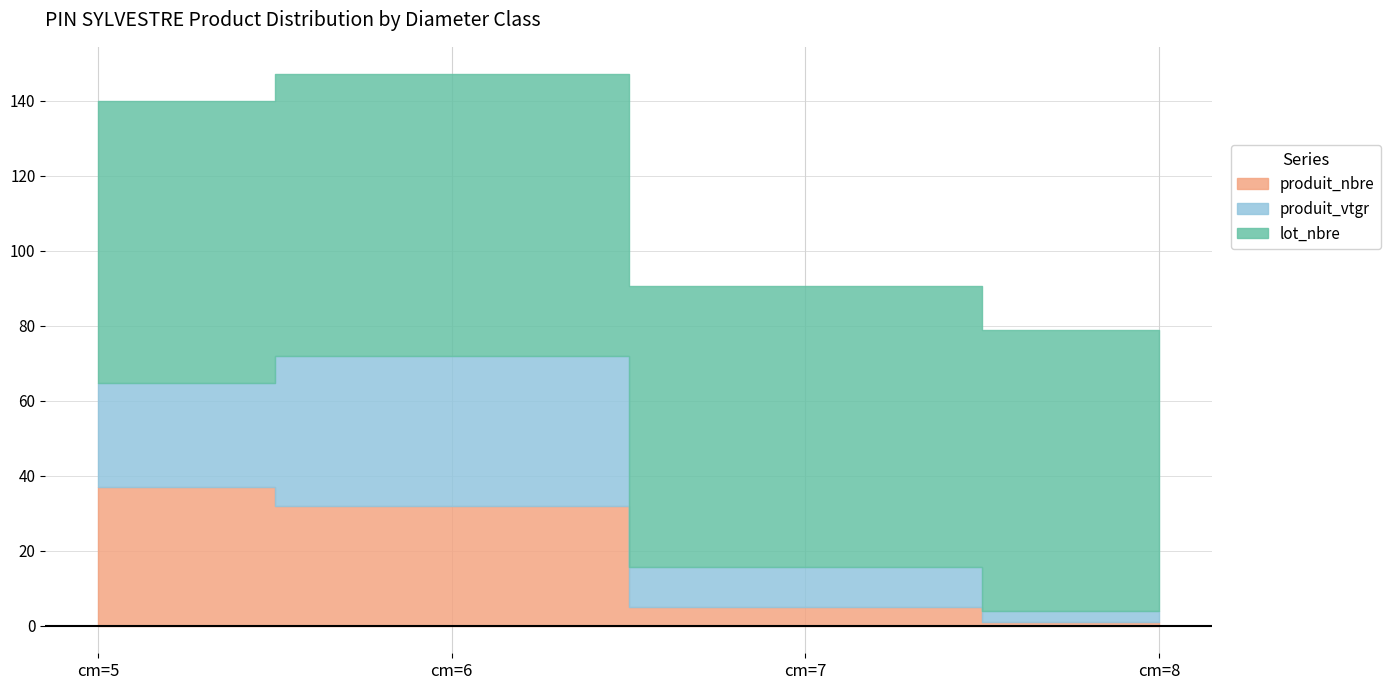

At which label is lot_nbre closest to 75?

cm=5